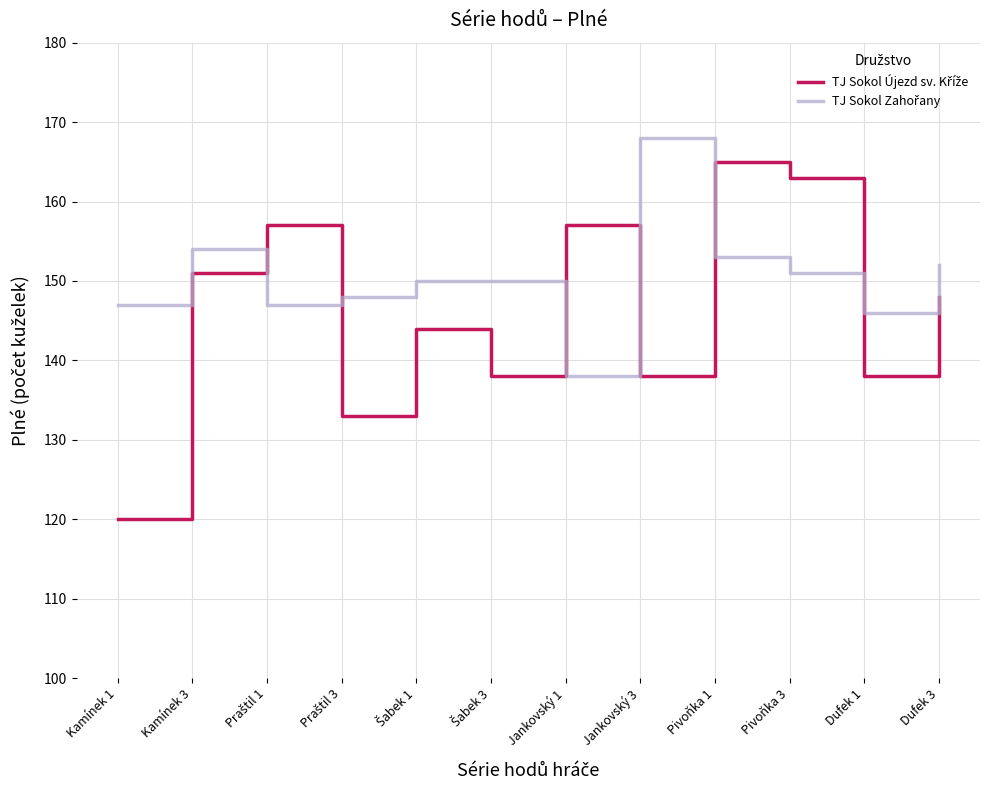

What position from the right is Kamínek 3?

11